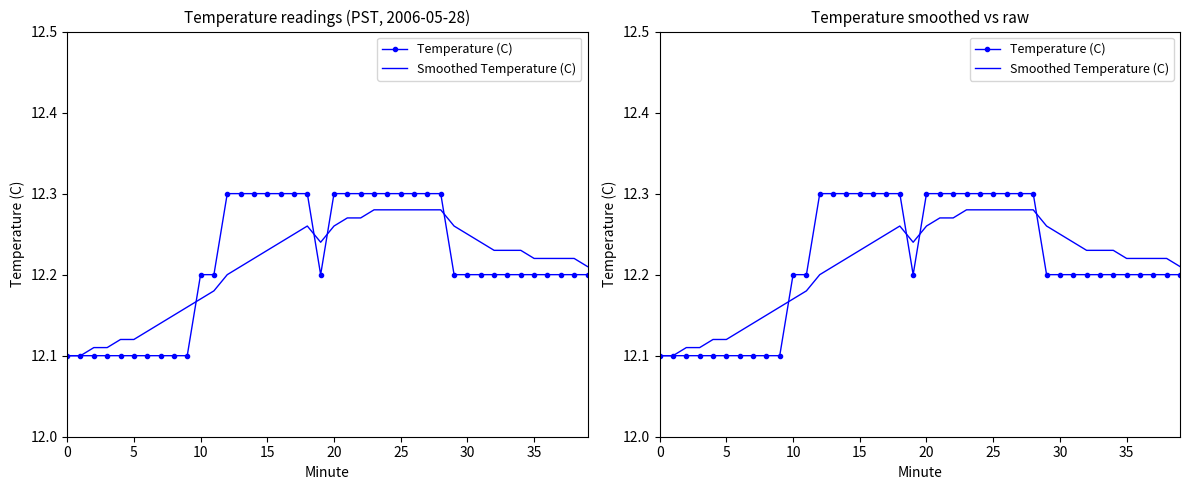

Which series changed the most between 15 and 24?

Smoothed Temperature (C)